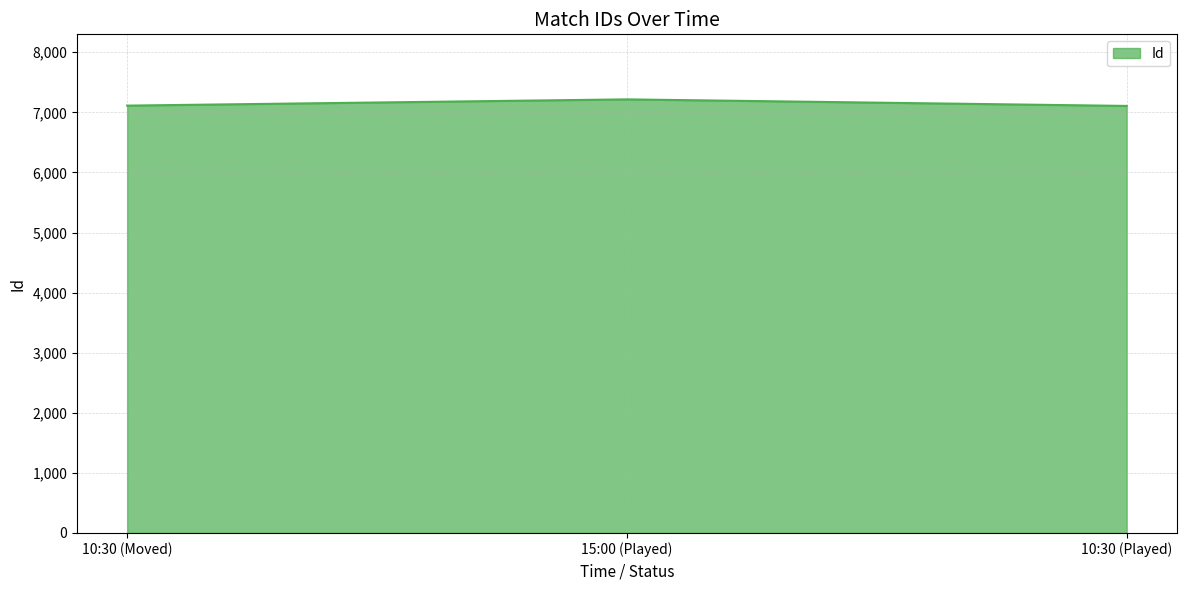

What is the minimum value shown in the chart?

7107